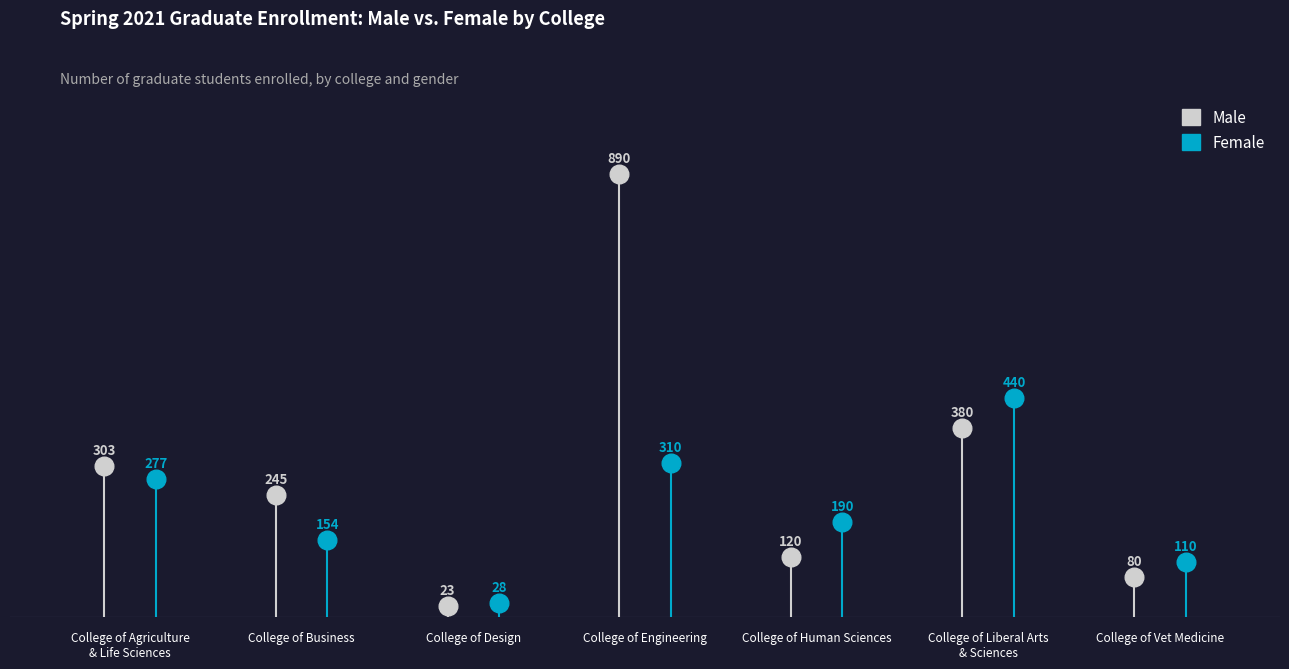

Is the value of Female at College of
Business greater than the value of Total at College of
Human Sciences?

No